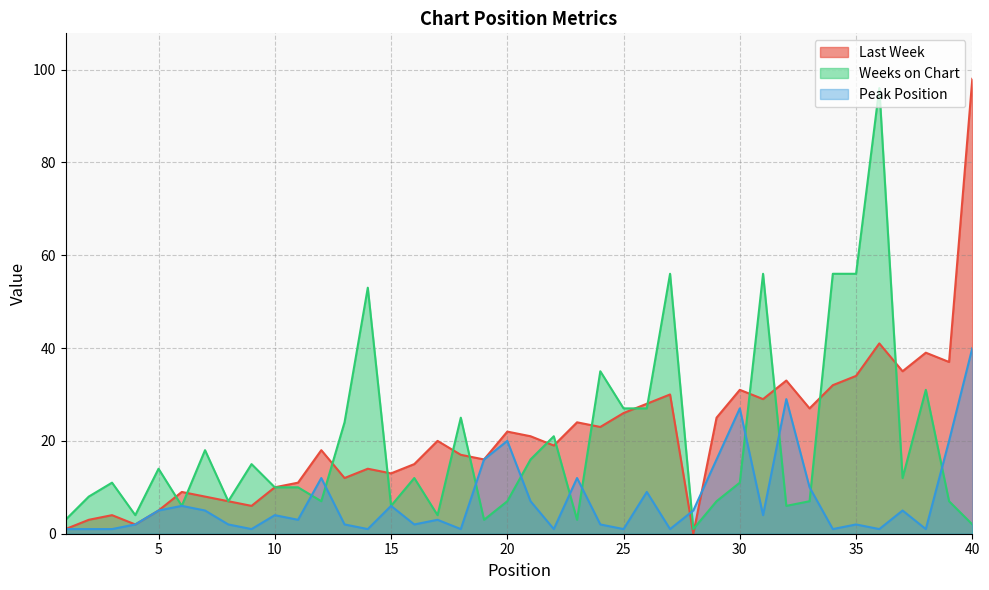

How many lines are shown in the chart?

3